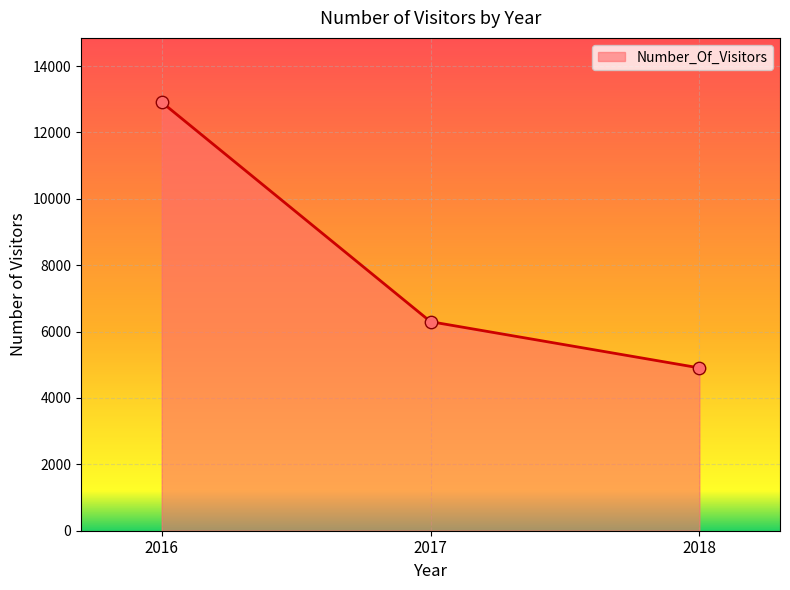

What is the ratio of the value at 2016 to the value at 2017?

2.0